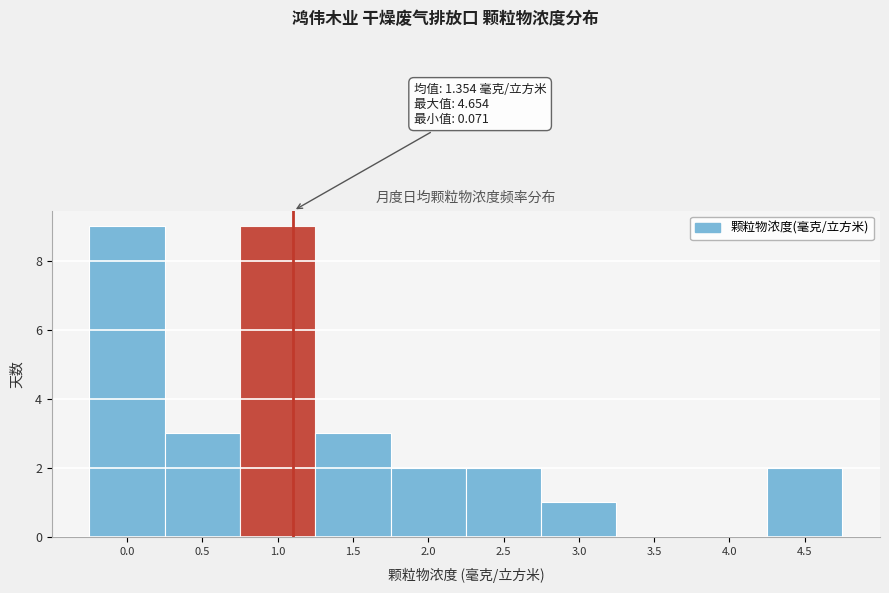

Reading left to right, transcribe all the data shown in this chart.

0.0=9	0.5=3	1.0=9	1.5=3	2.0=2	2.5=2	3.0=1	3.5=0	4.0=0	4.5=2